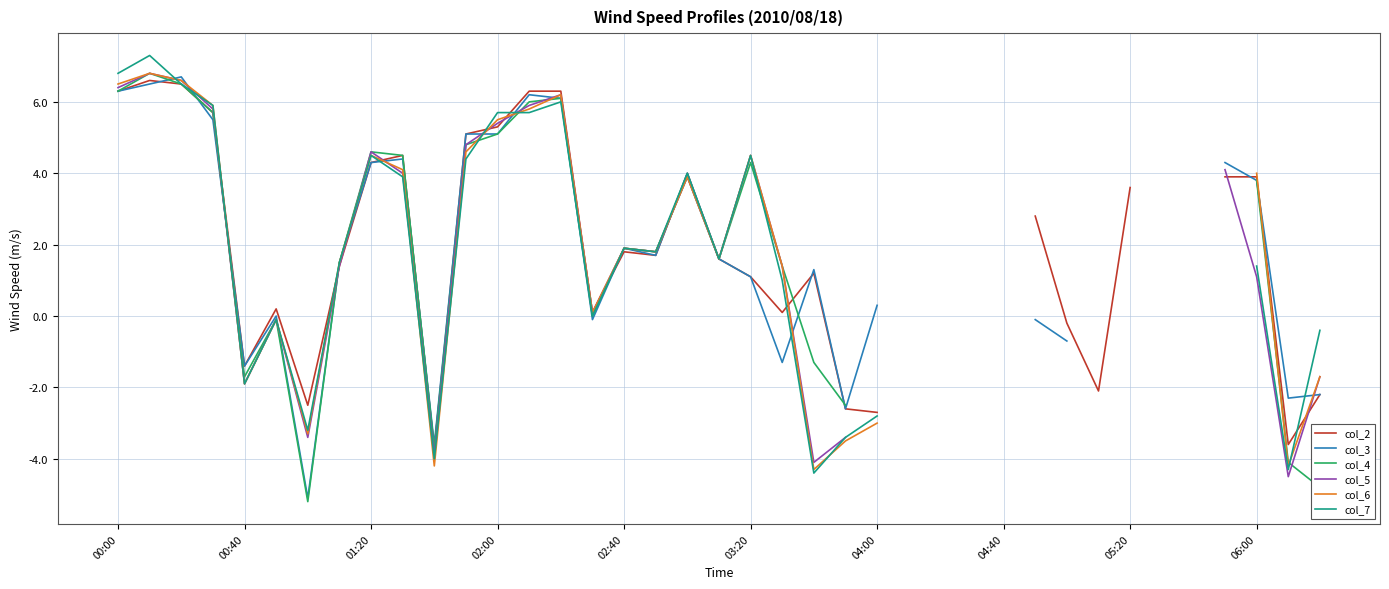

What is the total value across all series at 11?

28.8